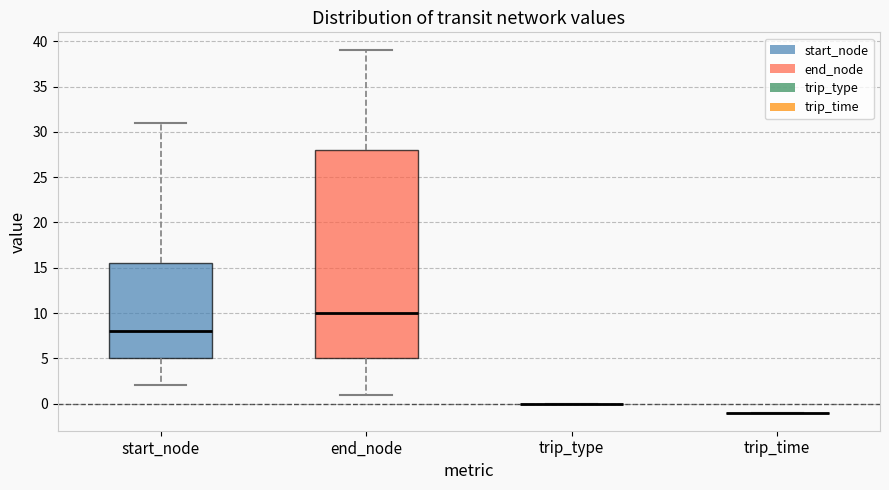

Reading left to right, read every box against the y-axis: the position of its median line, the range the box covers, and the ends of its whiskers. The values are not printed on the chart, so give them approximately, as read against the axis.

start_node: median 8.0, box 5.0 to 15.5, whiskers 2.0 to 31.0
end_node: median 10.0, box 5.0 to 28.0, whiskers 1.0 to 39.0
trip_type: box collapsed to a line at 0.0, whiskers 0.0 to 0.0
trip_time: box collapsed to a line at -1.0, whiskers -1.0 to -1.0